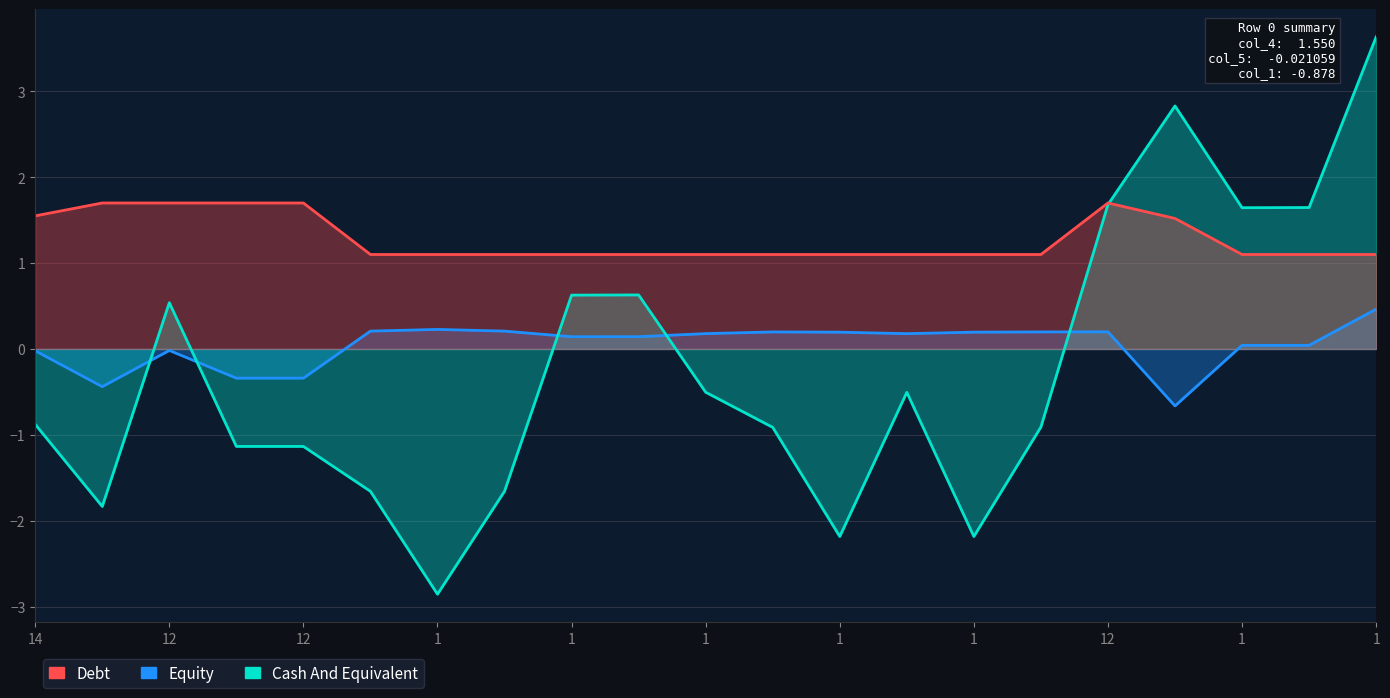

True or false: Debt has a value of 1.5 at 16.

True